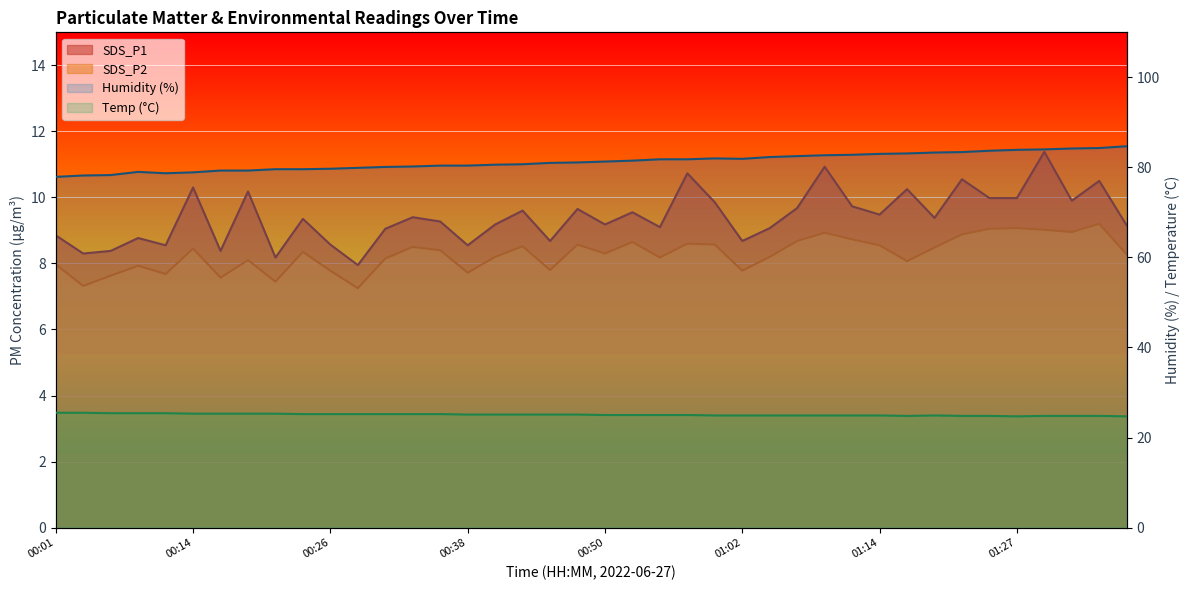

What is the difference between the second highest and minimum values in the Humidity (%) series?

6.4